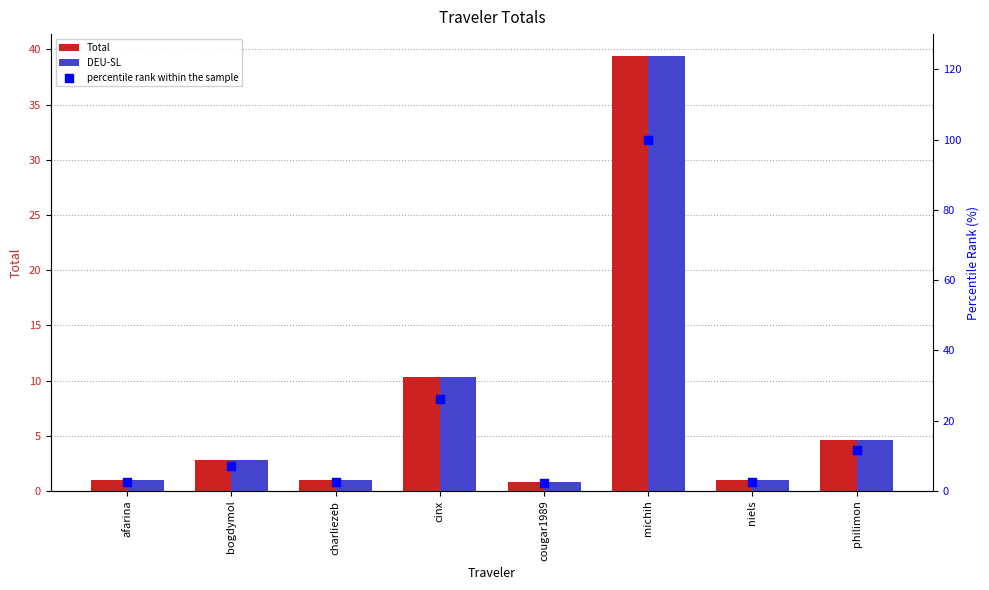

At how many categories does at least one series exceed 19?

2